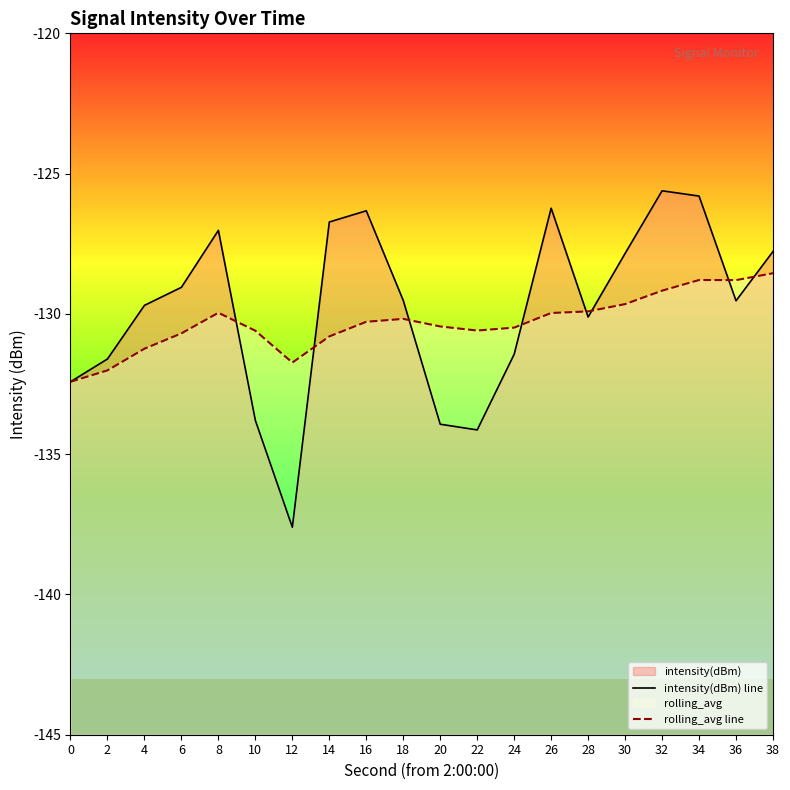

How many intersections are there between intensity(dBm) line and rolling_avg line?

8